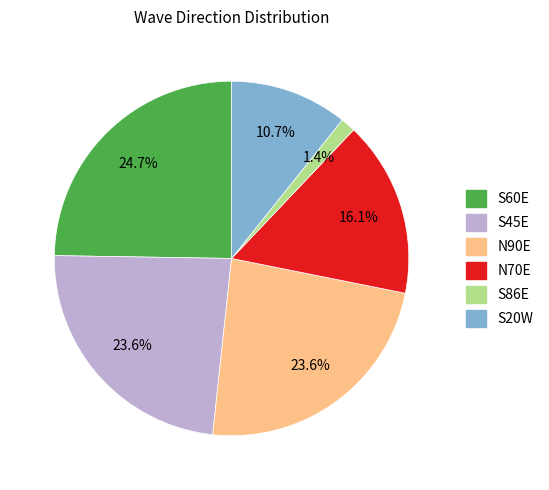

What percentage is the N70E slice, to the nearest percent?

16%